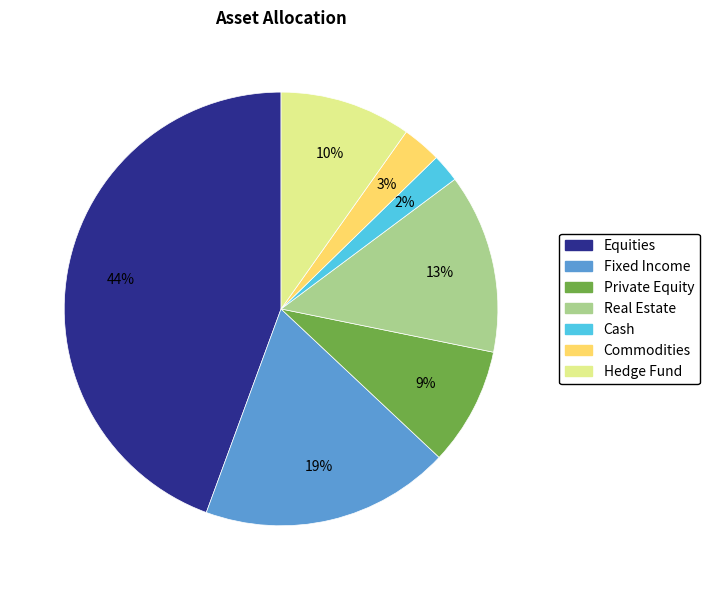

Do Hedge Fund and Cash together represent more than half of the pie?

No